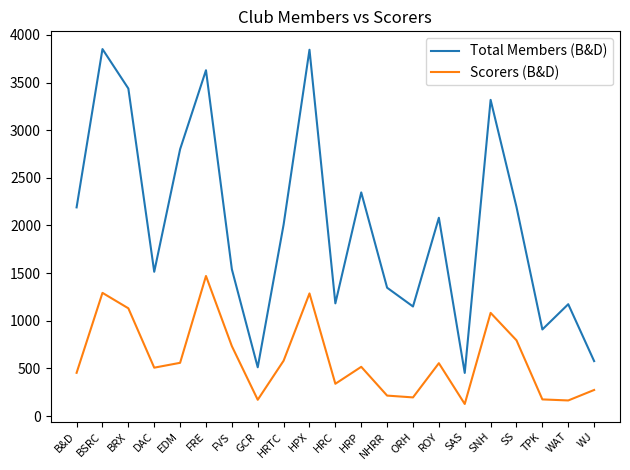

Does the chart display data point markers on the line(s)?

No